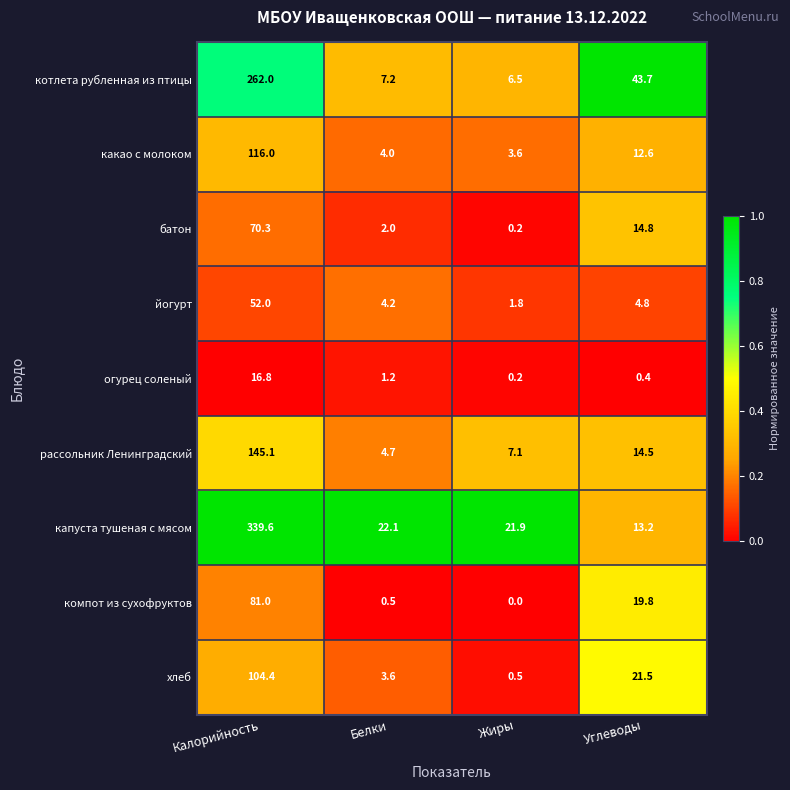

What is the difference between the йогурт values at Белки and Жиры?

2.4